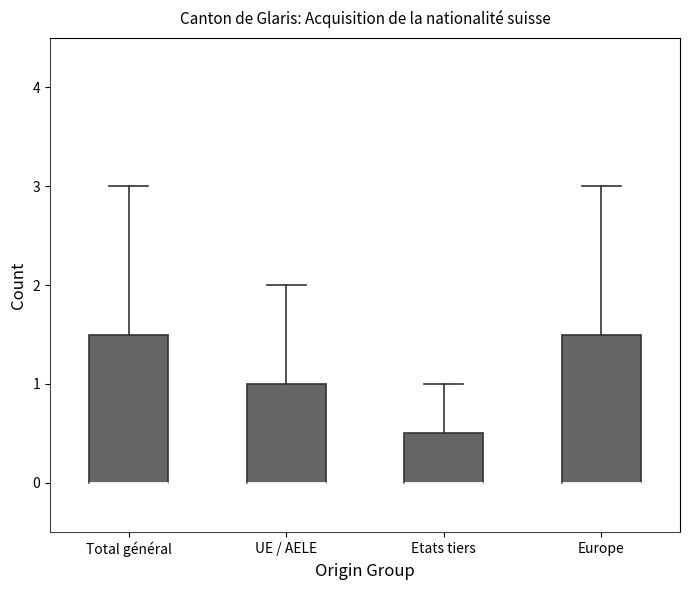

Where does the upper whisker of the box for UE / AELE end on the y-axis? The values are not printed on the chart, so give them approximately, as read against the axis.

2.0